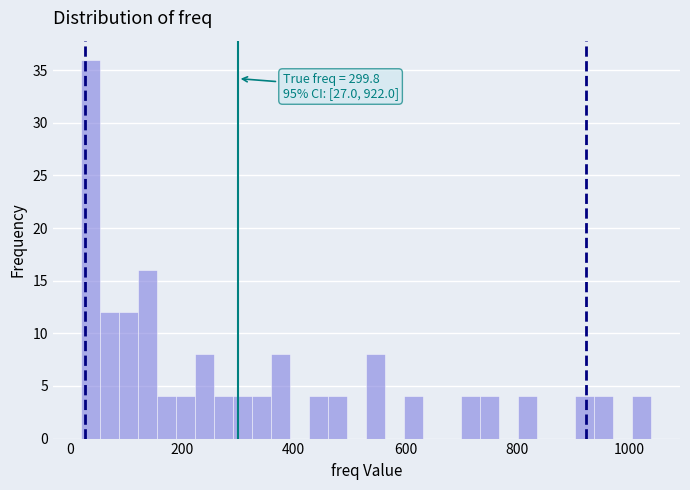

Around what value on the x-axis is the tallest bar? Give the approximate position of its centre, as read against the axis.

40